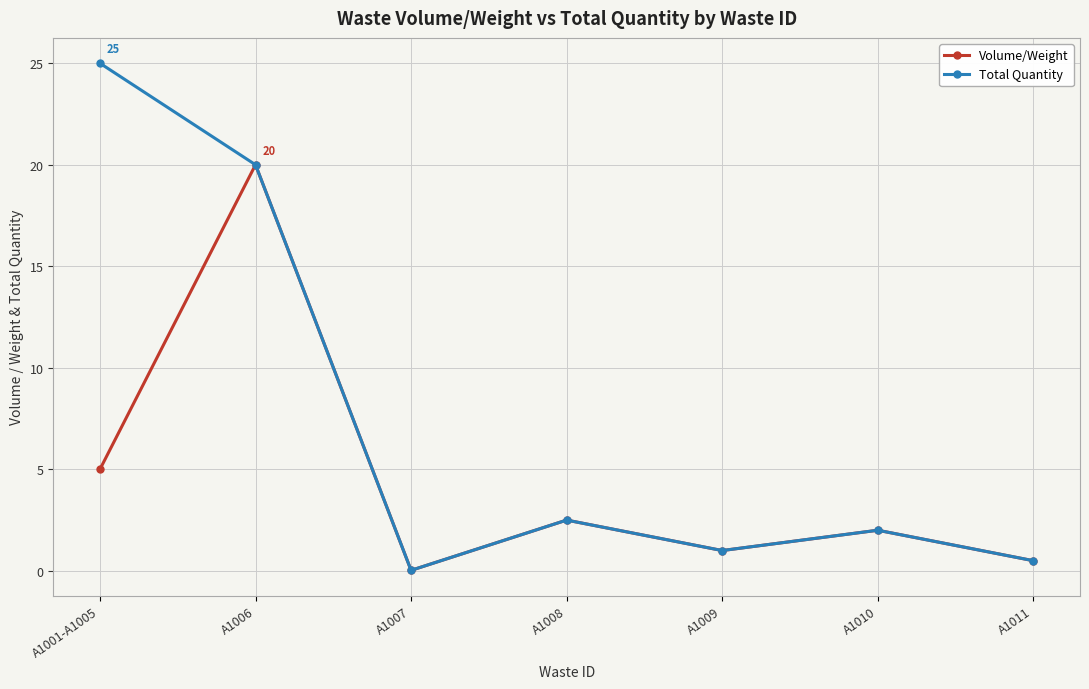

How many data points does each series have?

7